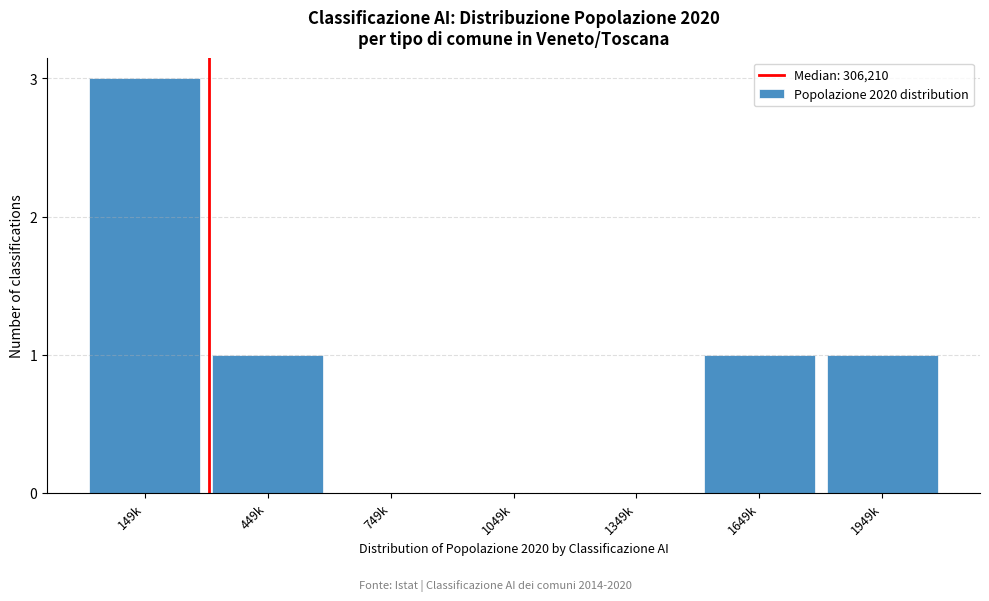

Reading left to right, transcribe all the data shown in this chart.

149k=3	449k=1	749k=0	1049k=0	1349k=0	1649k=1	1949k=1